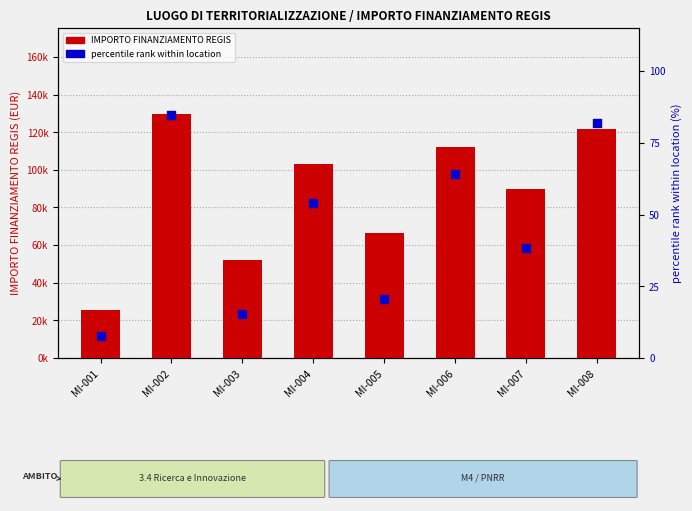

At which category is the sum across all series the highest?

MI-002